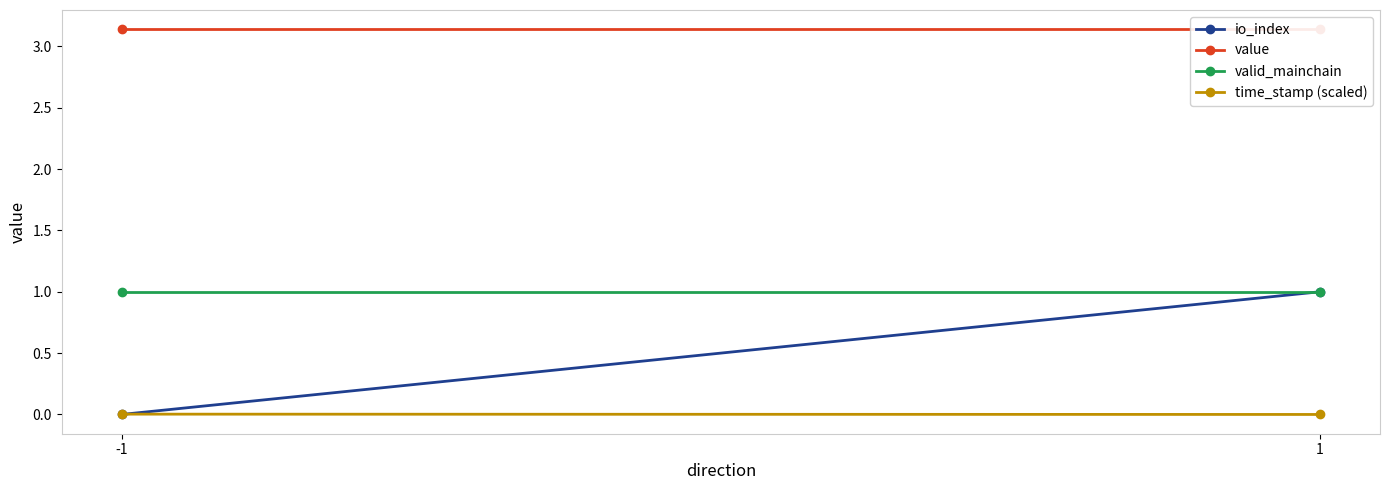

What is the maximum value shown in the chart?

3.1